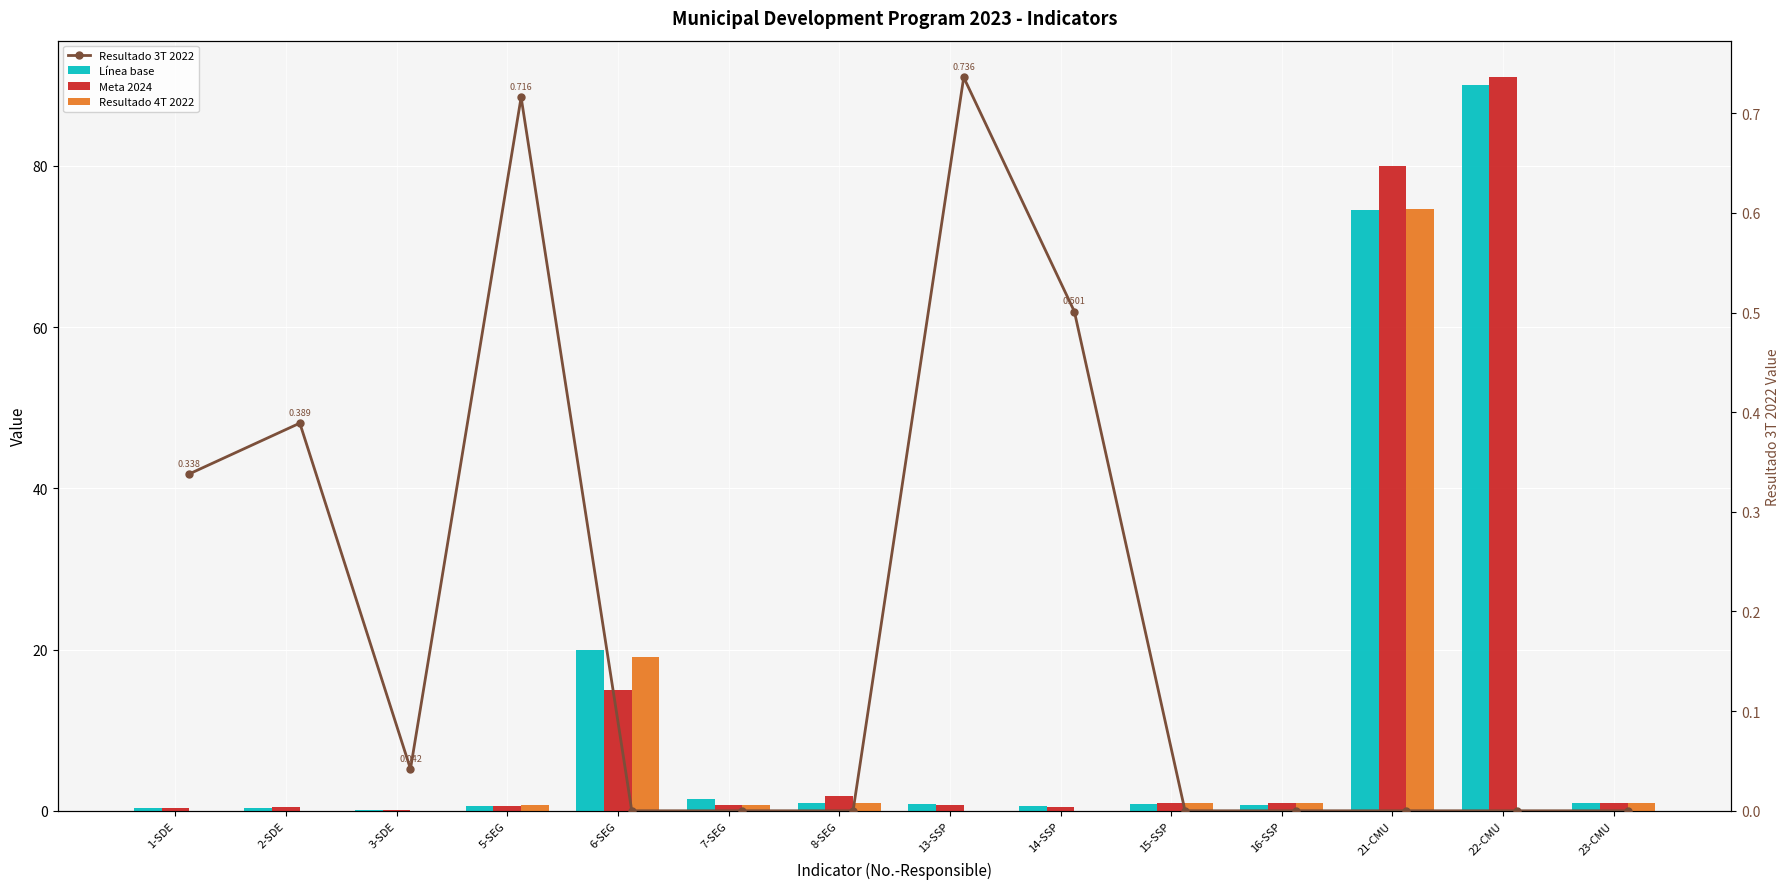

How many positive values does the Resultado 4T 2022 series have?

8